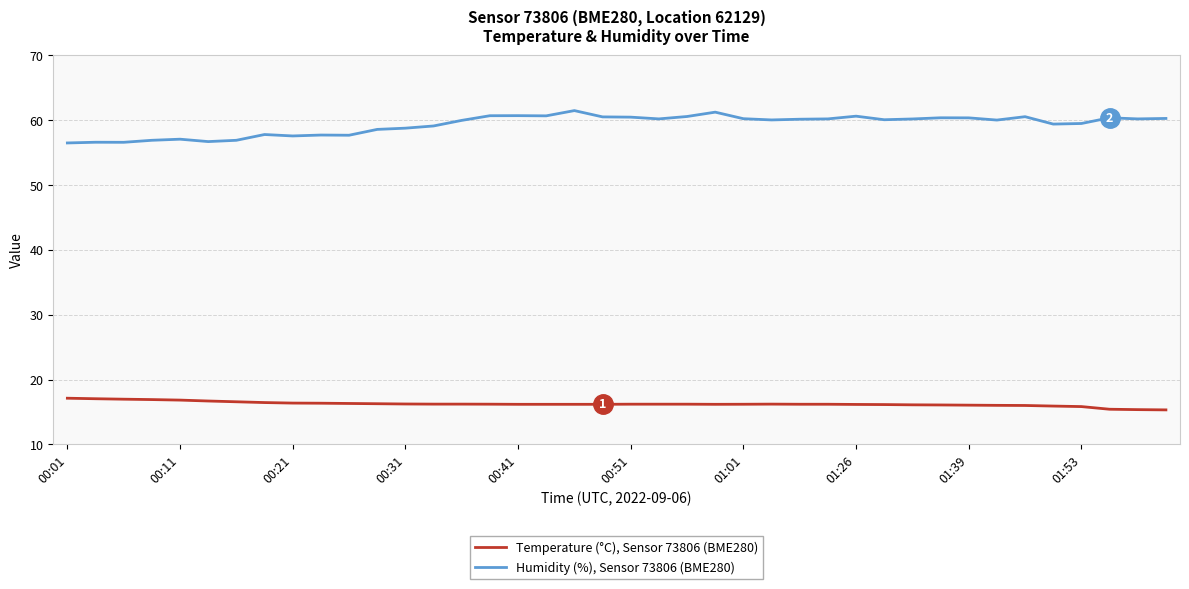

True or false: Temperature (°C), Sensor 73806 (BME280) and Humidity (%), Sensor 73806 (BME280) intersect in this chart.

False